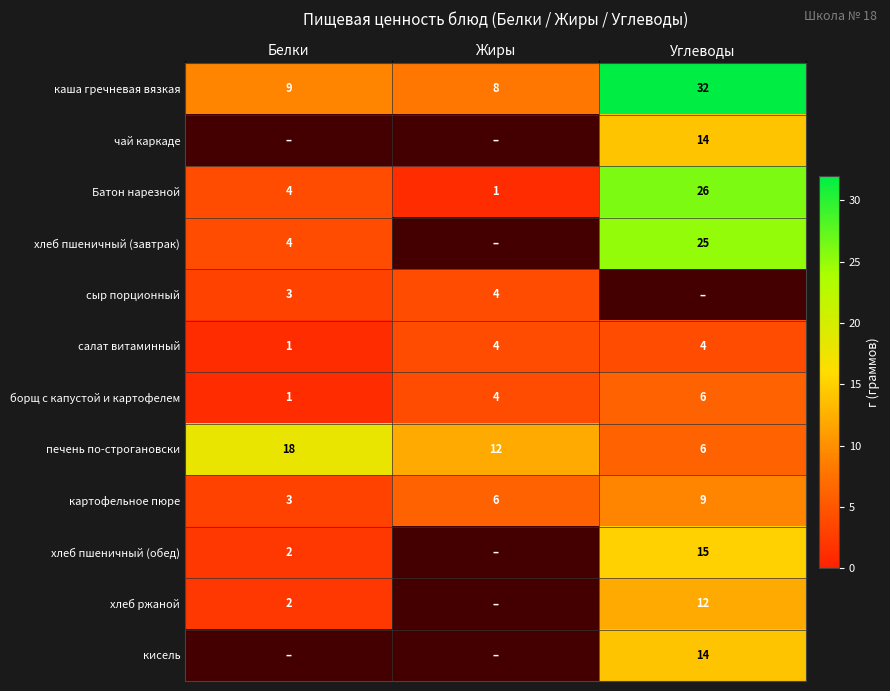

How many values in the картофельное пюре series are below 6?

1